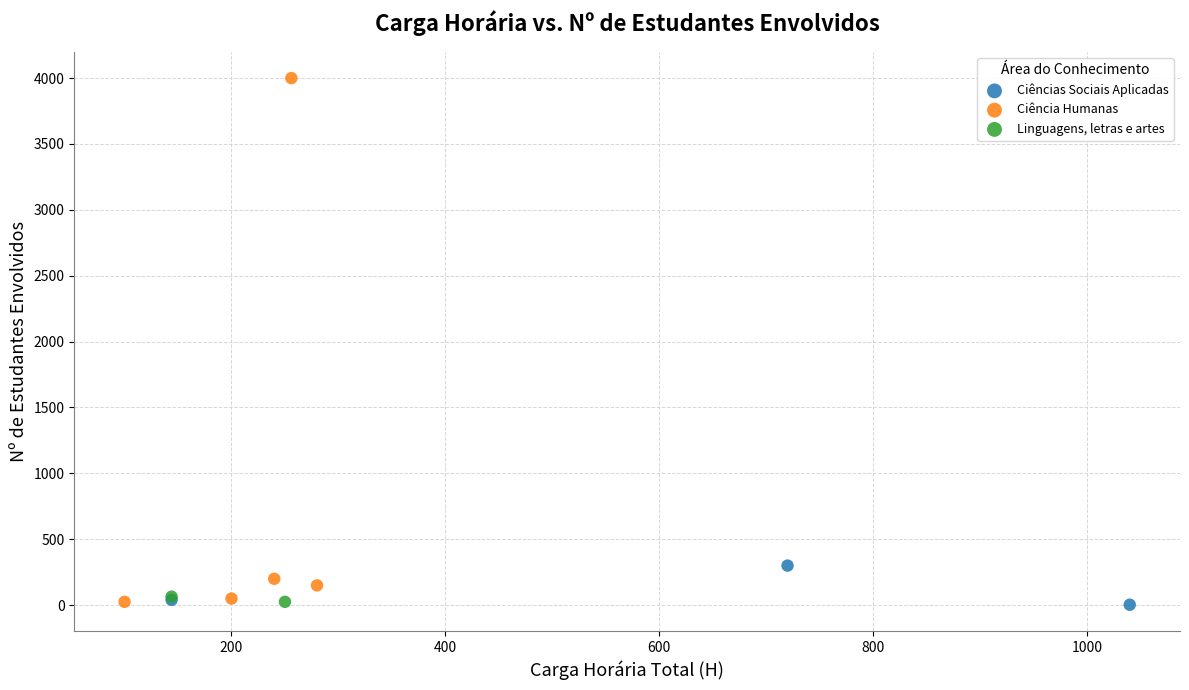

What are all the series names shown in the legend?

Ciências Sociais Aplicadas, Ciência Humanas, Linguagens, letras e artes